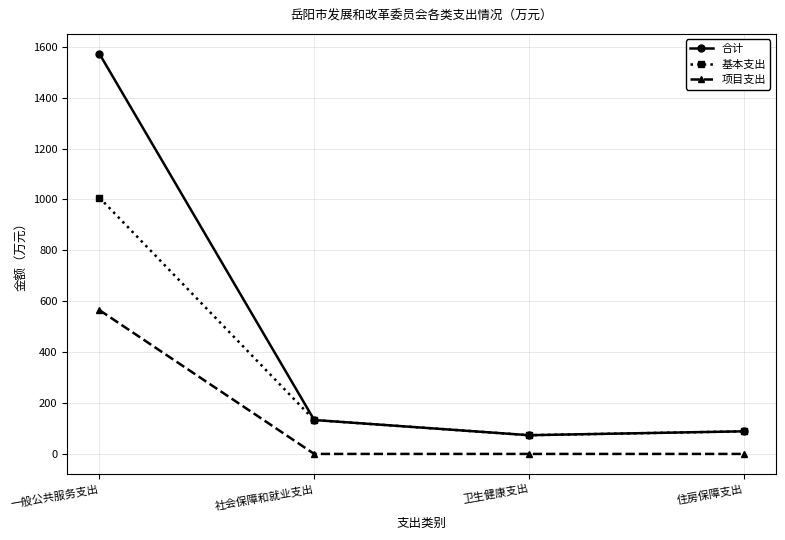

True or false: 项目支出 and 基本支出 cross at least once.

False